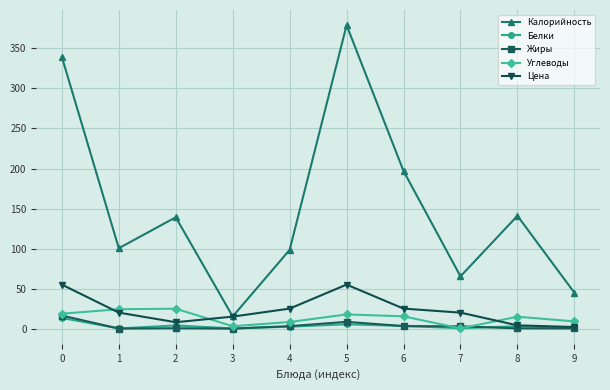

True or false: Калорийность and Белки intersect in this chart.

False